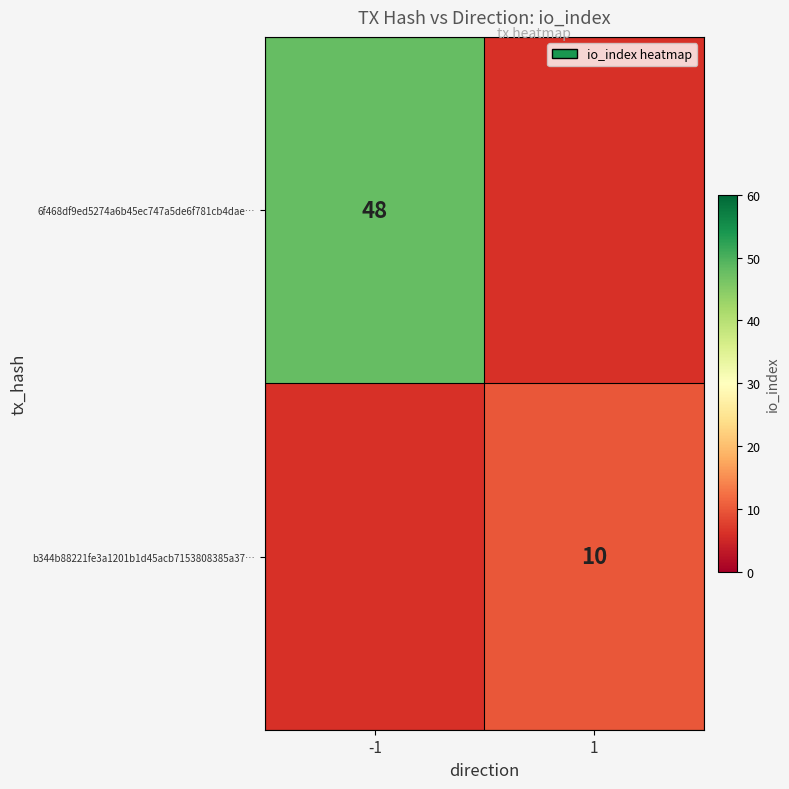

Count the number of data series in this chart.

2